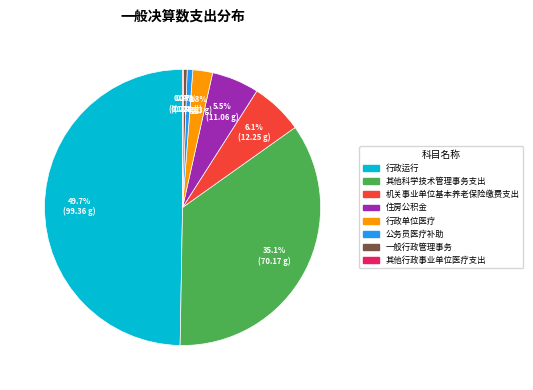

Does 其他科学技术管理事务支出 represent more than half of the total?

No